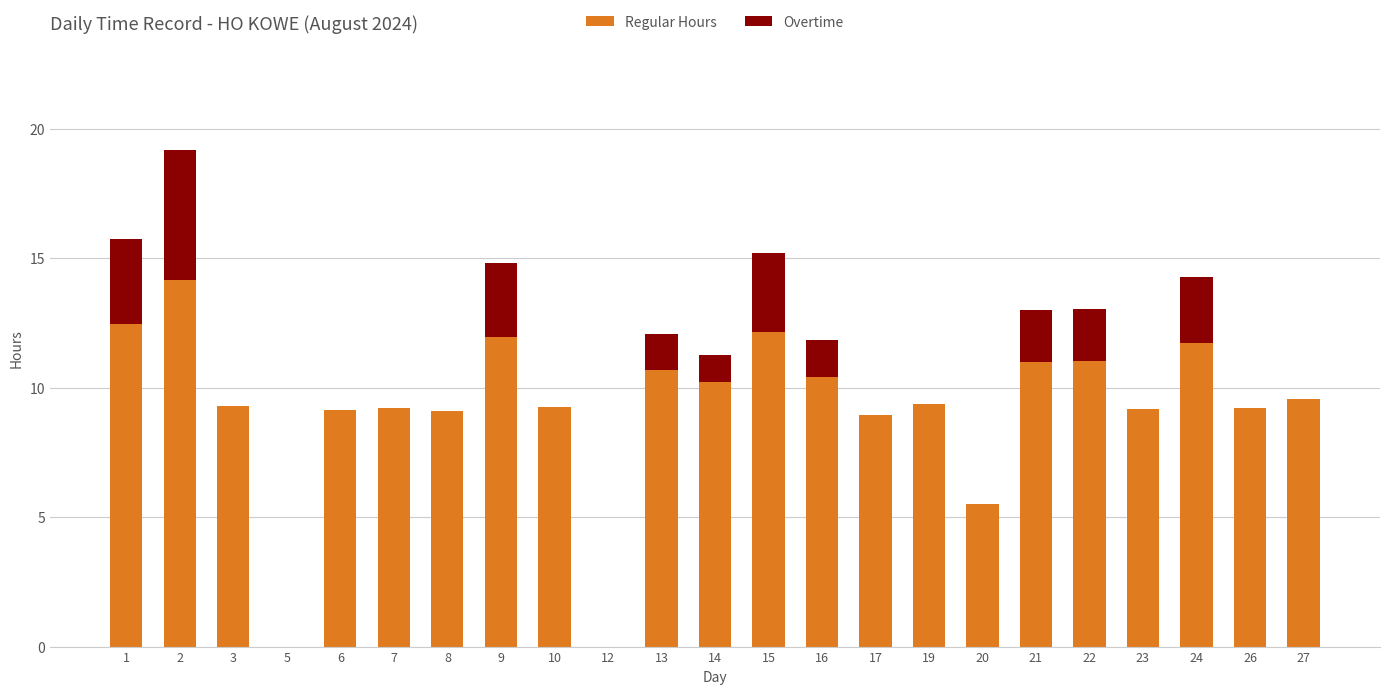

What is the maximum value for Regular Hours?

14.2